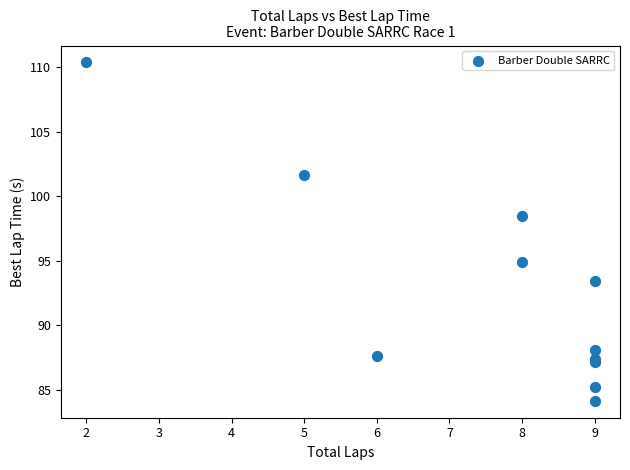

What Y value in the scatter plot is closest to 97?

98.5